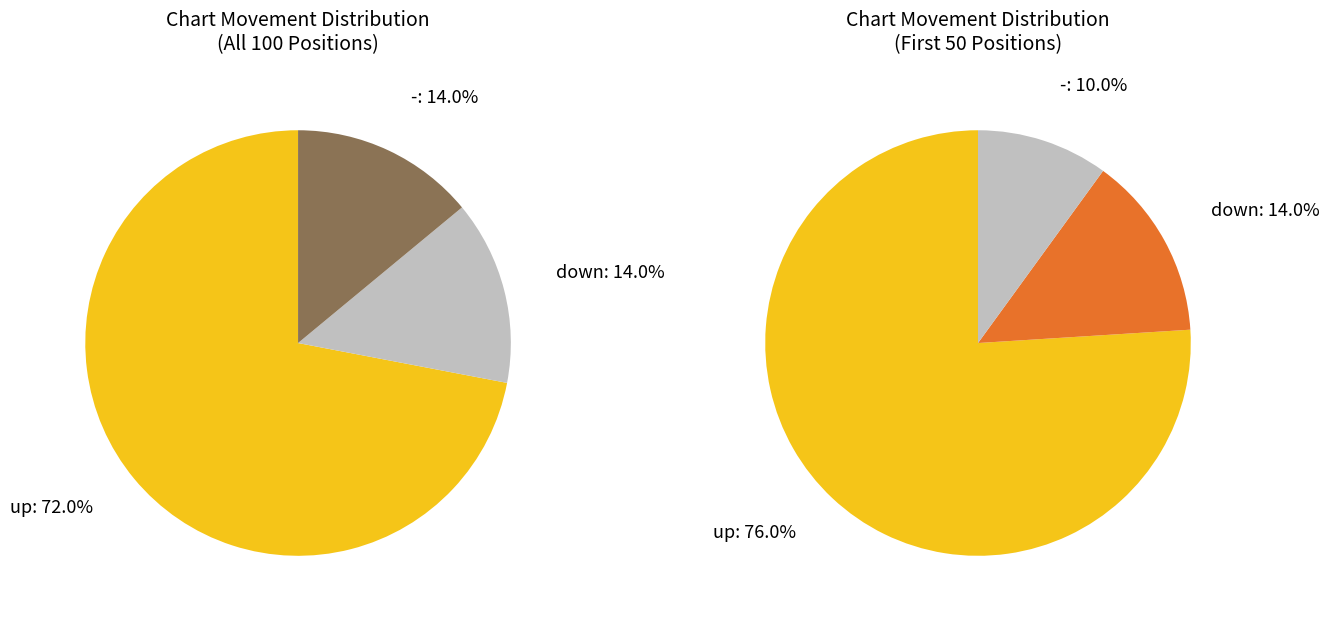

To the nearest percent, what is the average slice percentage?

33%